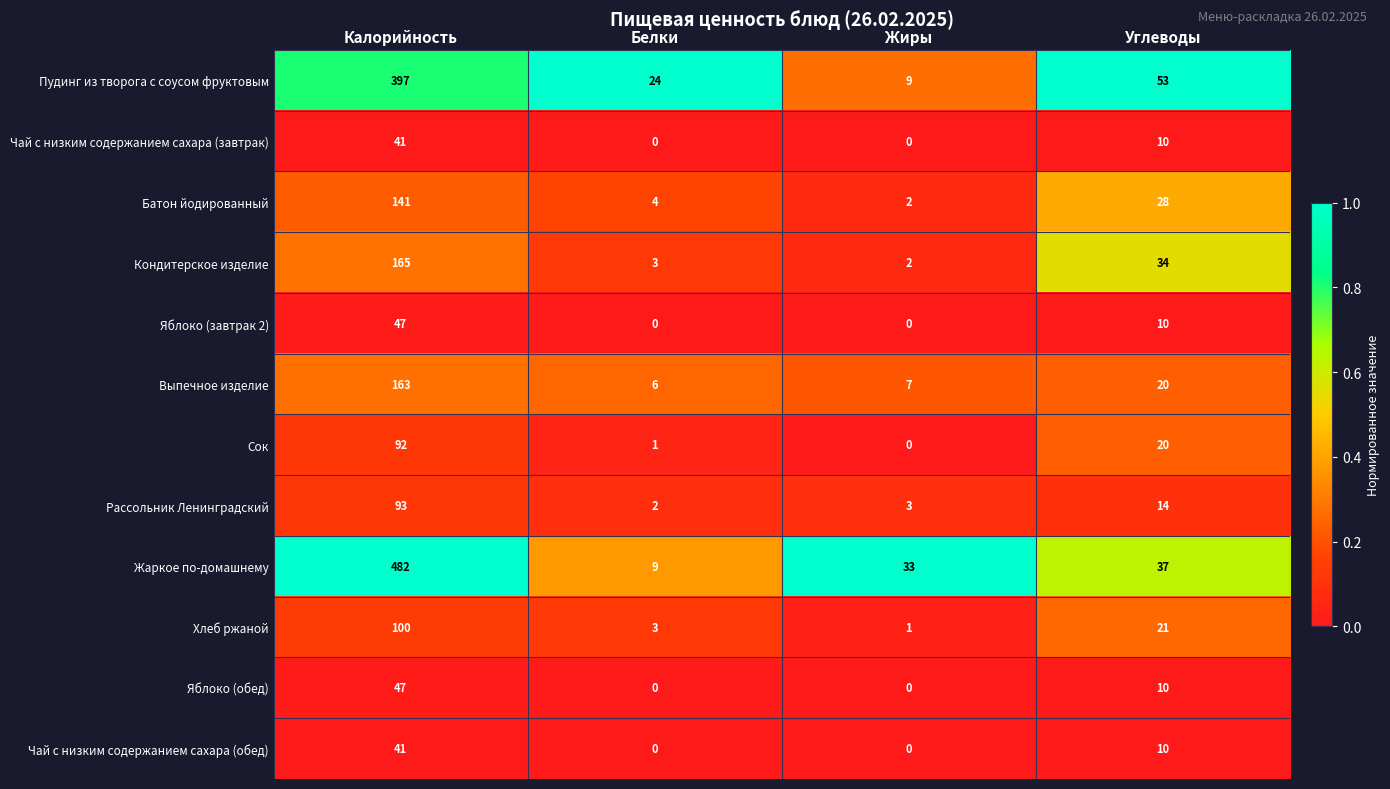

Count the number of data series in this chart.

12